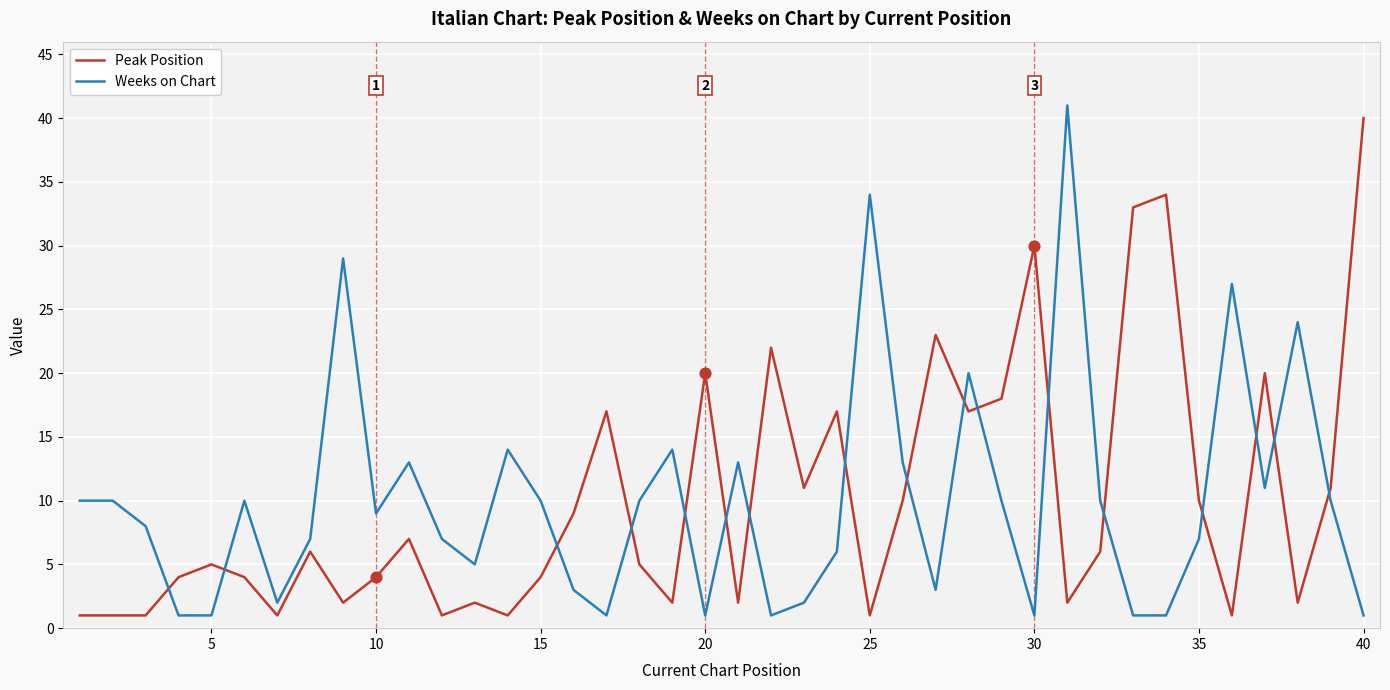

What is the greatest value displayed?

41